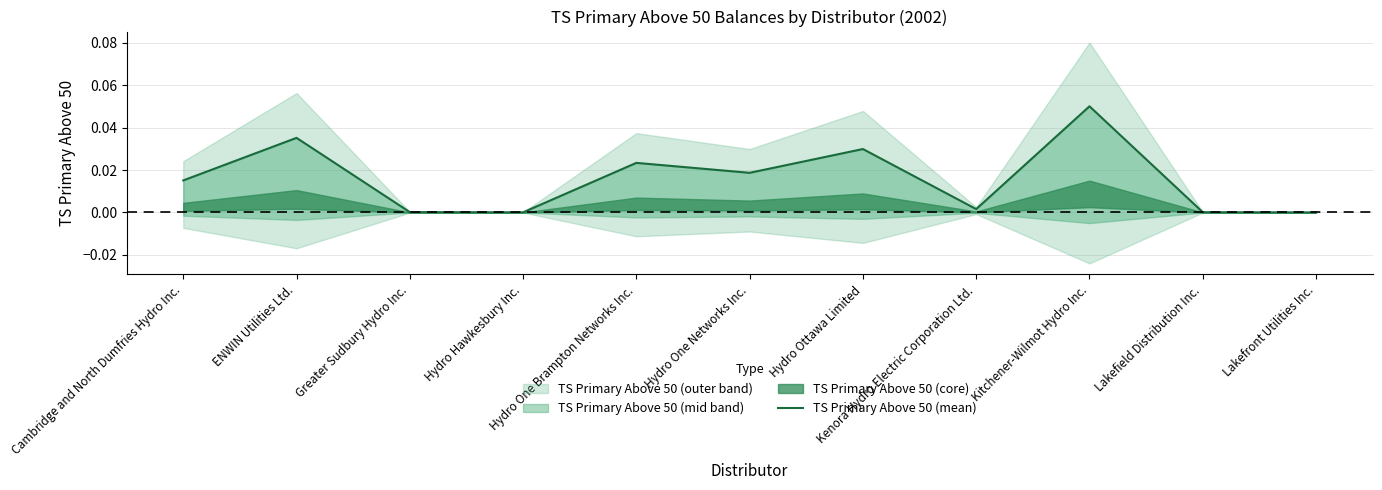

Reading left to right, extract all data points from this chart.

Cambridge and North Dumfries Hydro Inc.=0.0	ENWIN Utilities Ltd.=0.0	Greater Sudbury Hydro Inc.=0.0	Hydro Hawkesbury Inc.=0.0	Hydro One Brampton Networks Inc.=0.0	Hydro One Networks Inc.=0.0	Hydro Ottawa Limited=0.0	Kenora Hydro Electric Corporation Ltd.=0.0	Kitchener-Wilmot Hydro Inc.=0.1	Lakefield Distribution Inc.=0.0	Lakefront Utilities Inc.=0.0